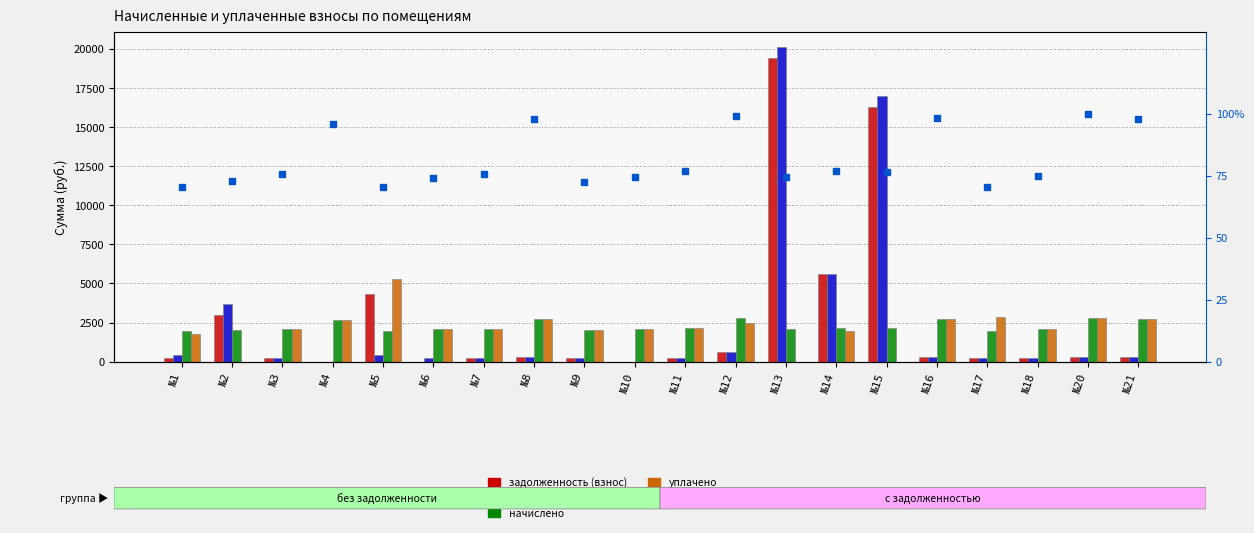

Rank the series by their maximum value, from lowest to highest.

percentile rank within the sample, начислено, уплачено, задолженность (взнос), задолженность (пени)